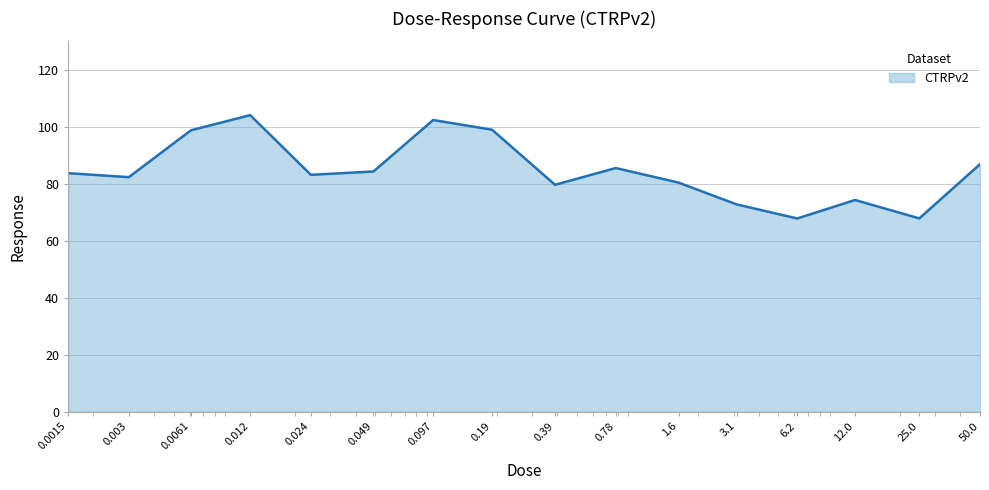

List the labels in order of value, largest first.

0.012, 0.097, 0.19, 0.0061, 50.0, 0.78, 0.049, 0.0015, 0.024, 0.003, 1.6, 0.39, 12.0, 3.1, 25.0, 6.2